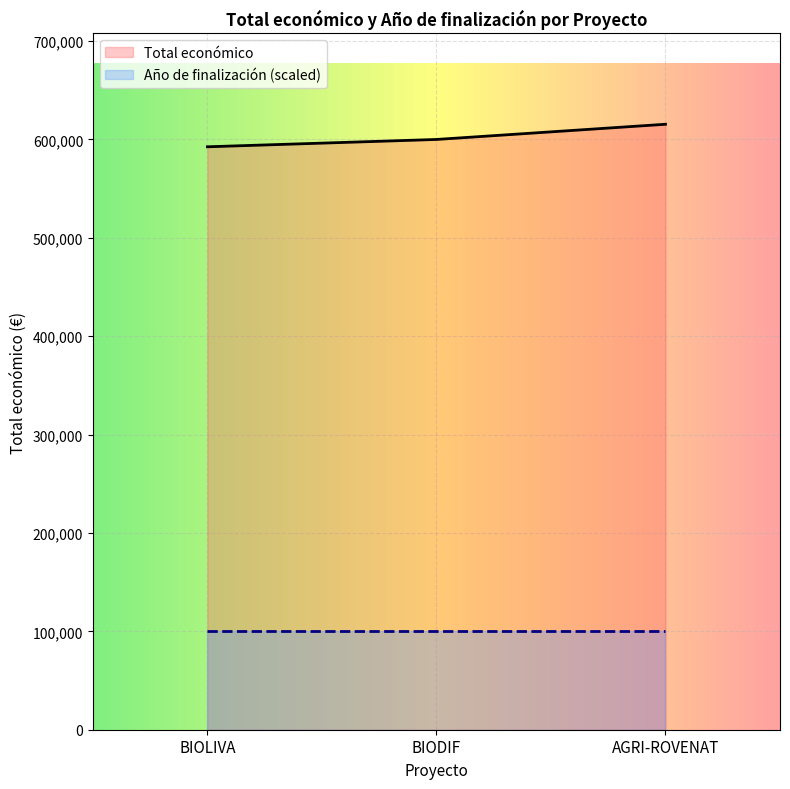

What is the average value of the Total económico series?

602592